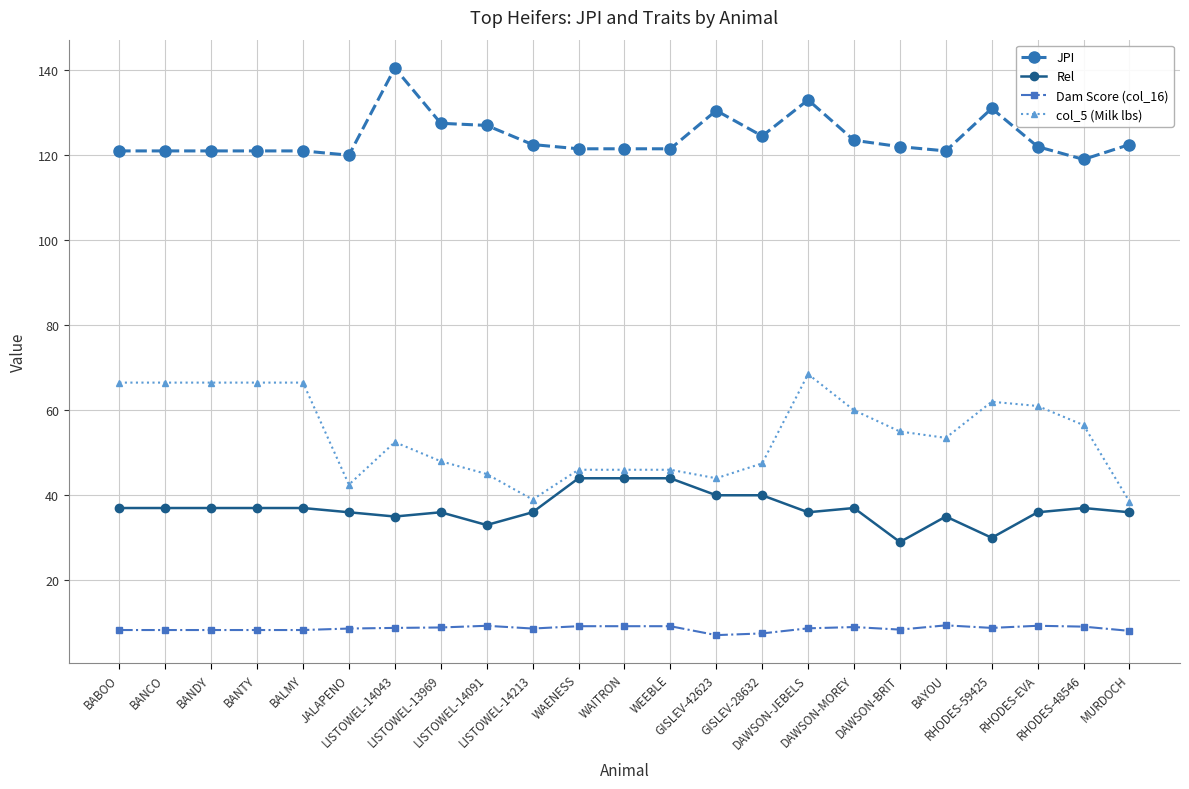

What is the average value of the col_5 (Milk lbs) series?

54.1